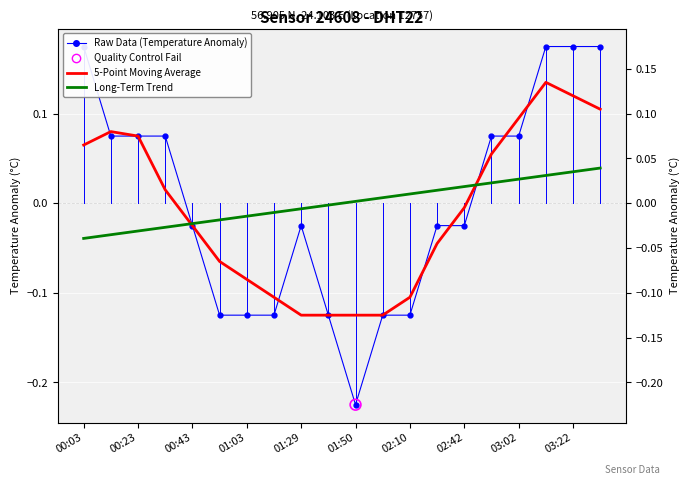

Which series has the widest spread of Y values?

Raw Data (Temperature Anomaly)